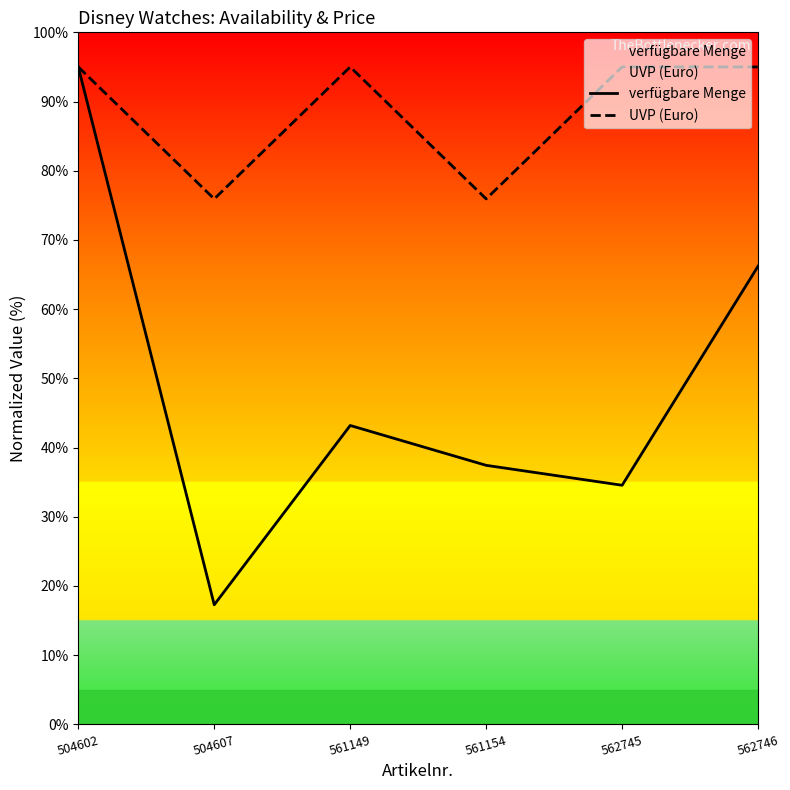

Where is the first local maximum for verfügbare Menge?

561149